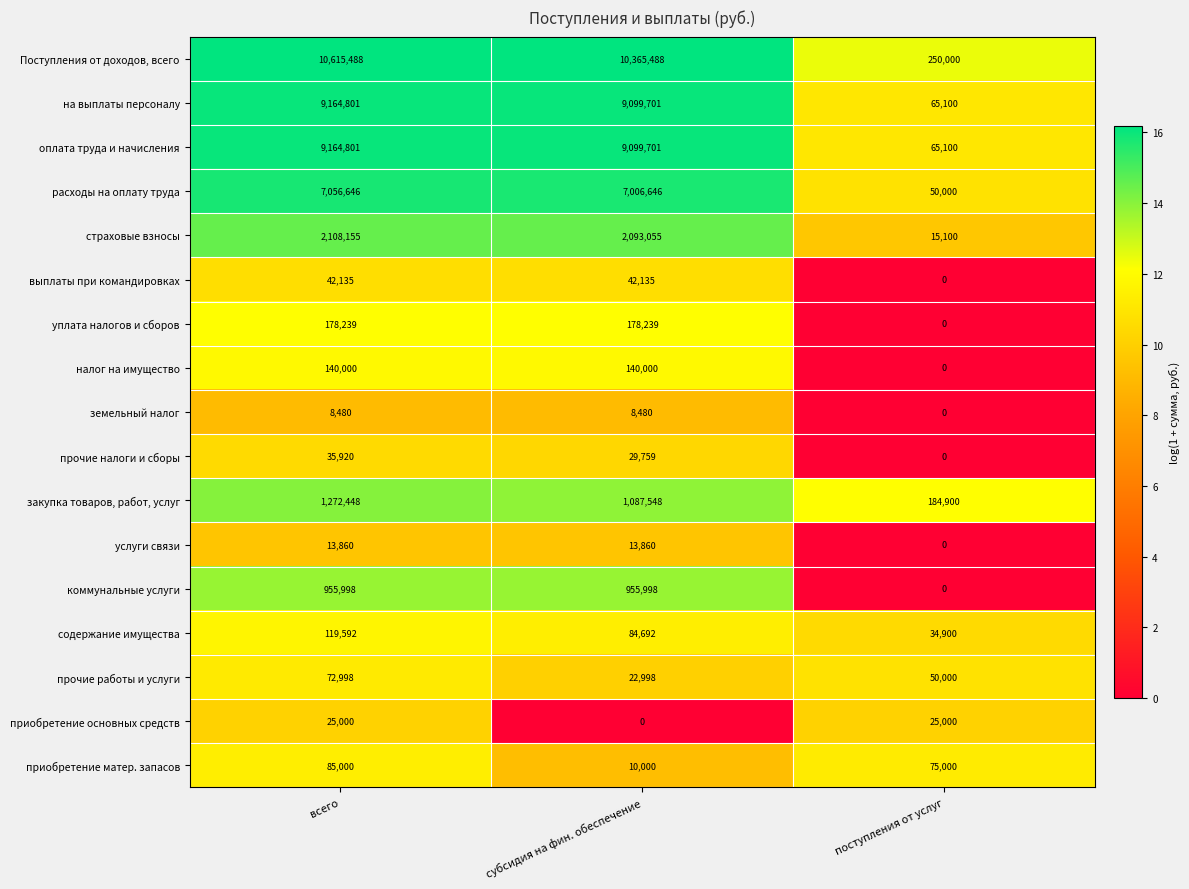

What is the maximum value shown in the chart?

10615488